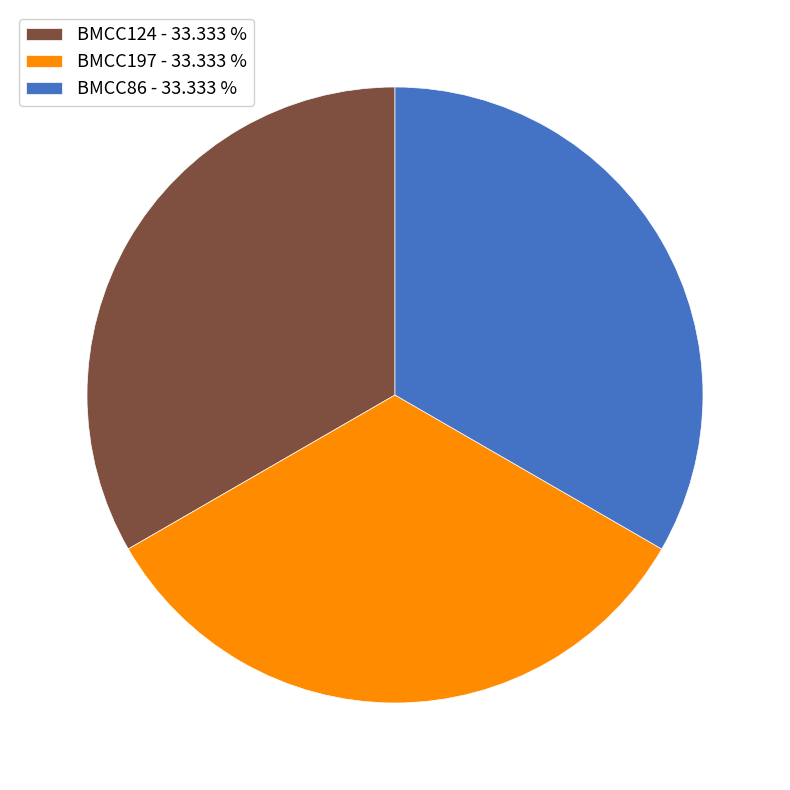

Combined, do BMCC124 and BMCC197 account for over 50%?

Yes